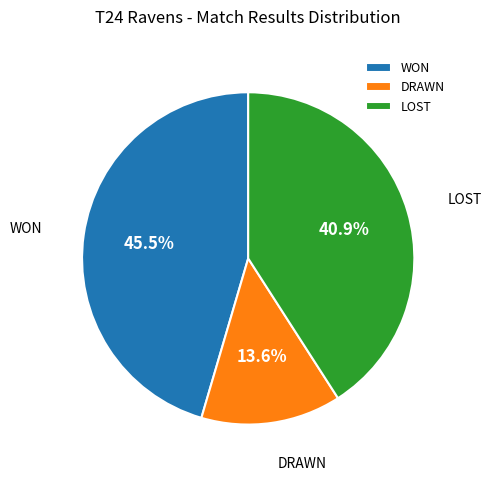

To the nearest percent, what is the average slice percentage?

33%